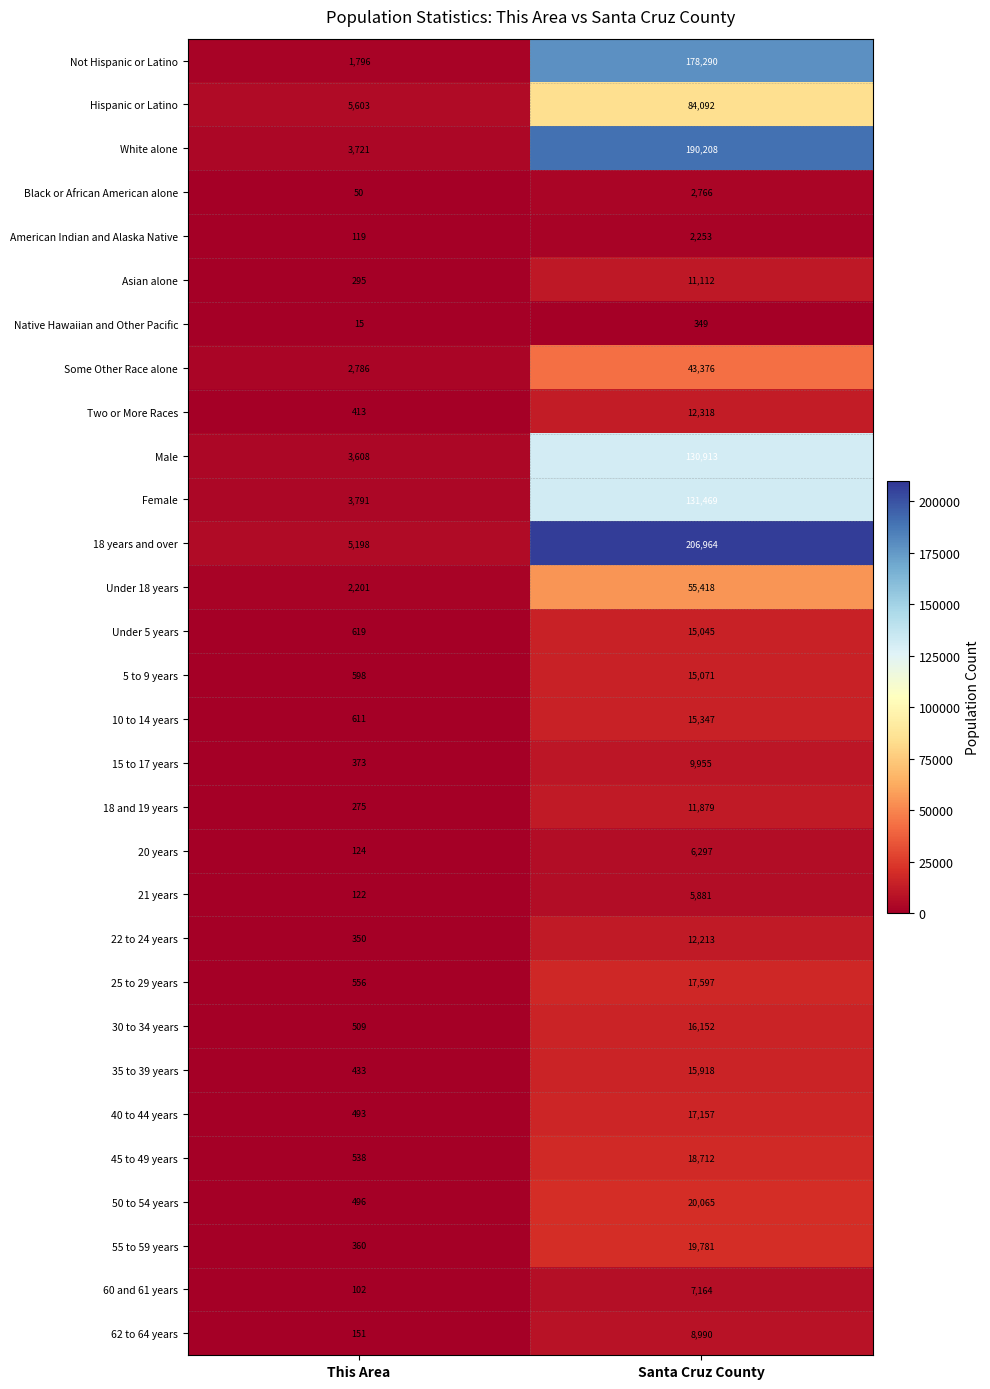

How many series are shown in this chart?

30